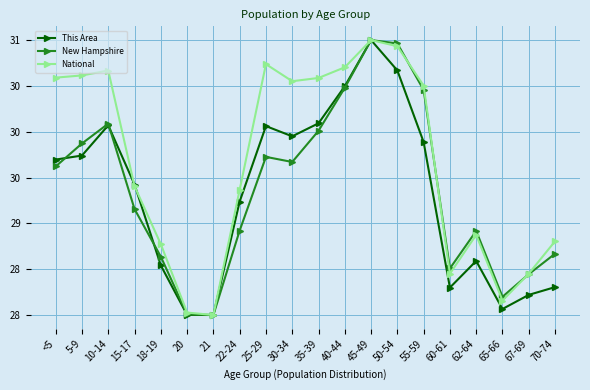

Reading right to left, extract all data points from this chart.

This Area: 70-74=28.3	67-69=28.2	65-66=28.1	62-64=28.6	60-61=28.3	55-59=29.9	50-54=30.7	45-49=31.0	40-44=30.5	35-39=30.1	30-34=29.9	25-29=30.1	22-24=29.2	21=28.0	20=28.0	18-19=28.5	15-17=29.4	10-14=30.1	5-9=29.7	<5=29.7
New Hampshire: 70-74=28.7	67-69=28.4	65-66=28.2	62-64=28.9	60-61=28.5	55-59=30.5	50-54=31.0	45-49=31.0	40-44=30.5	35-39=30.0	30-34=29.7	25-29=29.7	22-24=28.9	21=28.0	20=28.0	18-19=28.6	15-17=29.2	10-14=30.1	5-9=29.9	<5=29.6
National: 70-74=28.8	67-69=28.5	65-66=28.2	62-64=28.9	60-61=28.5	55-59=30.5	50-54=30.9	45-49=31.0	40-44=30.7	35-39=30.6	30-34=30.6	25-29=30.7	22-24=29.4	21=28.0	20=28.0	18-19=28.8	15-17=29.4	10-14=30.7	5-9=30.6	<5=30.6